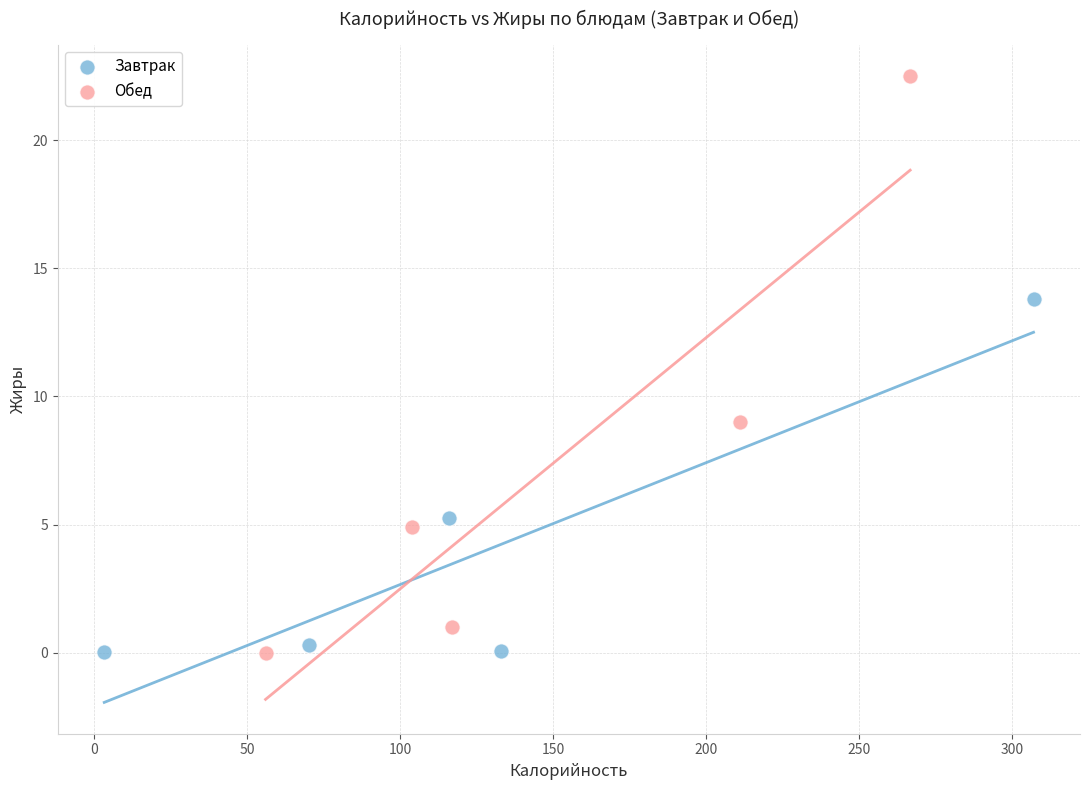

Which series reaches the maximum Y coordinate?

Обед